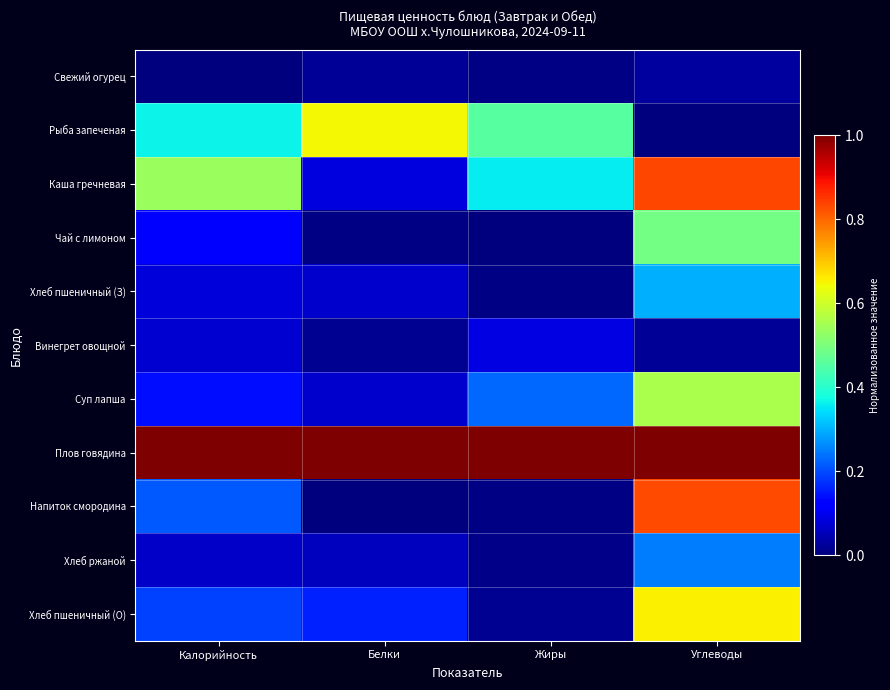

What is the total value across all series at Калорийность?

2.8